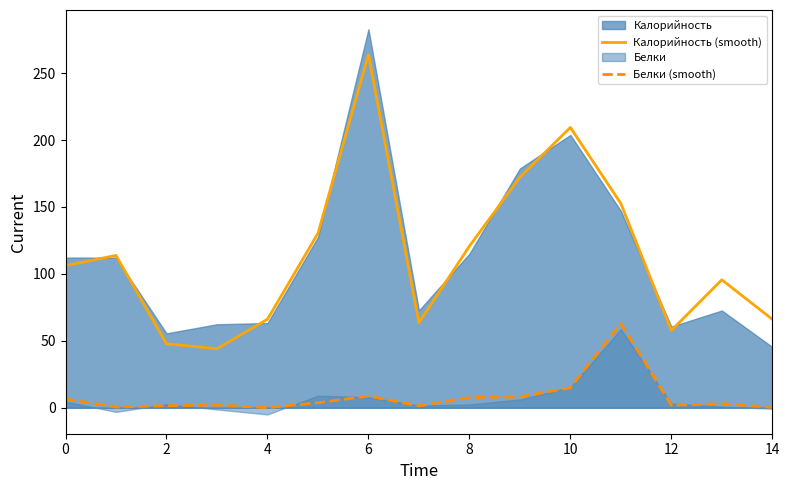

Reading left to right, extract all data points from this chart.

Калорийность (smooth): 106.2	113.8	47.8	44.1	66.1	130.3	263.8	63.5	120.7	172.2	209.4	152.6	57.7	95.6	66.1
Белки (smooth): 6.6	0.6	1.5	2.0	0.1	3.8	8.7	1.4	7.6	8.2	14.9	62.9	1.9	3.0	0.3